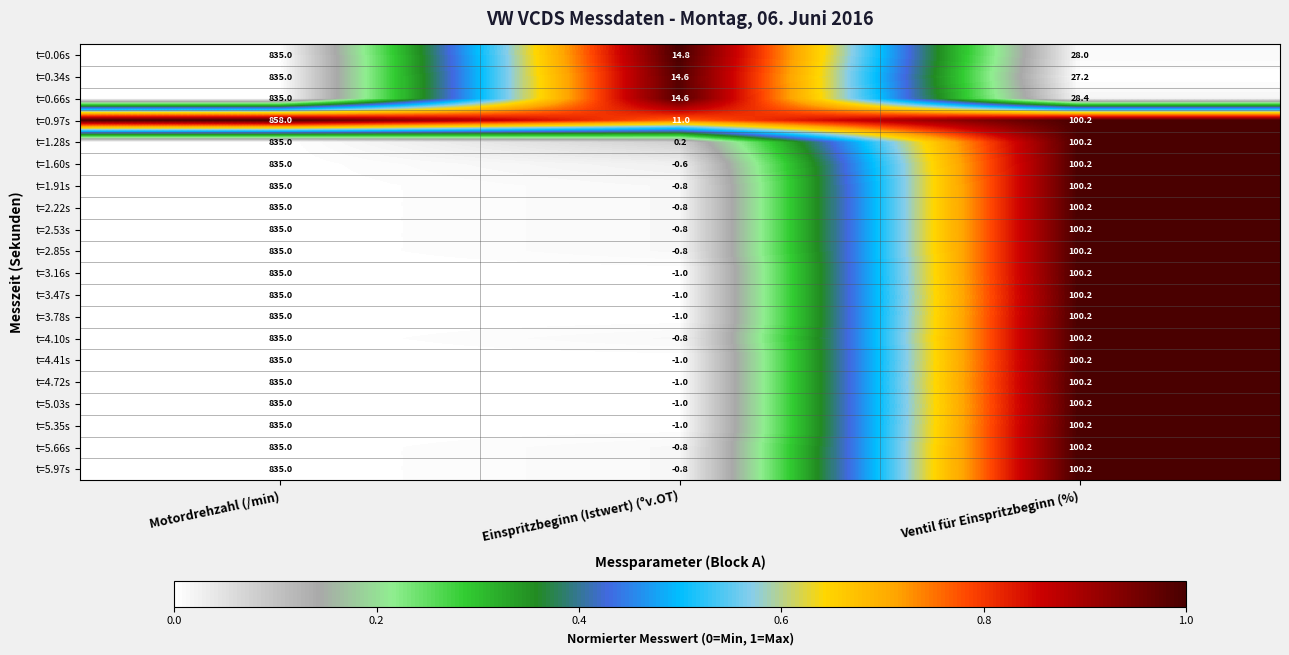

Which series has the largest total across all categories?

t=0.97s